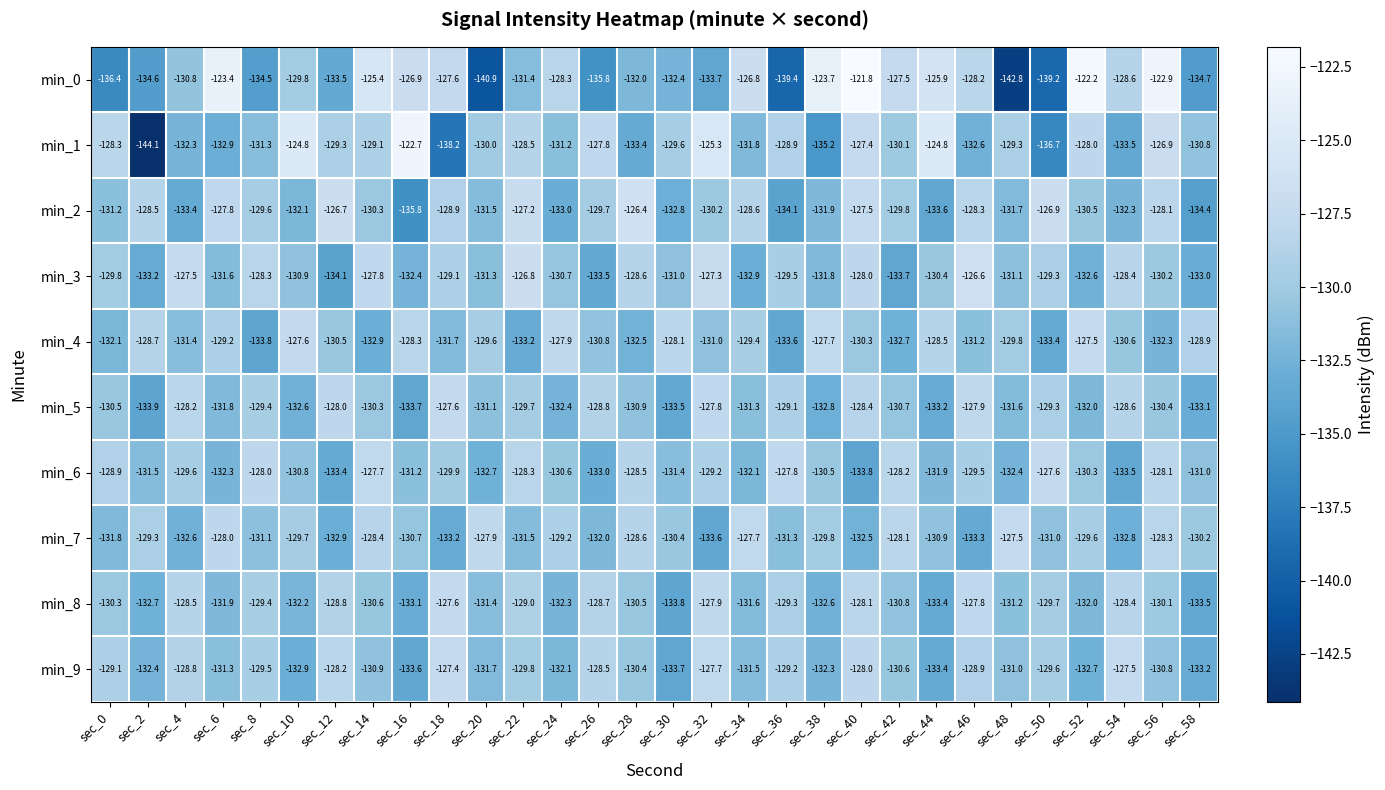

What is the smallest value displayed?

-144.1